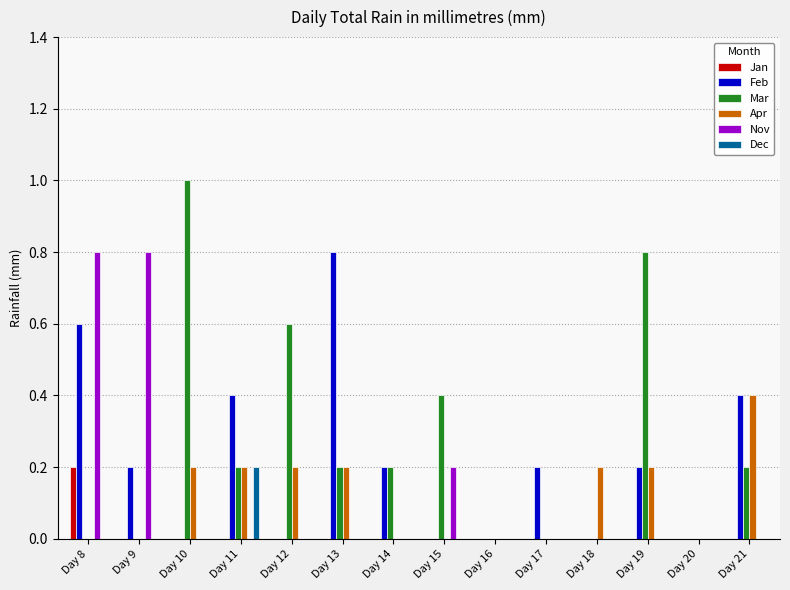

What is the total value across all series at Day 17?

0.2